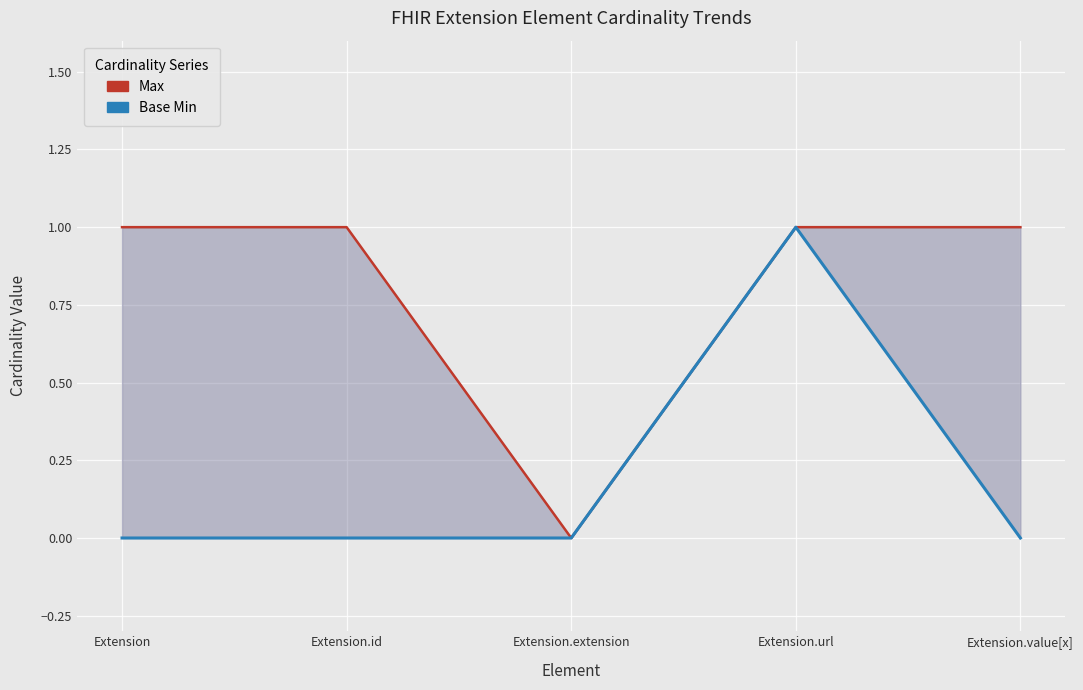

Is it true that Base Min equals 0 at Extension.value[x]?

True